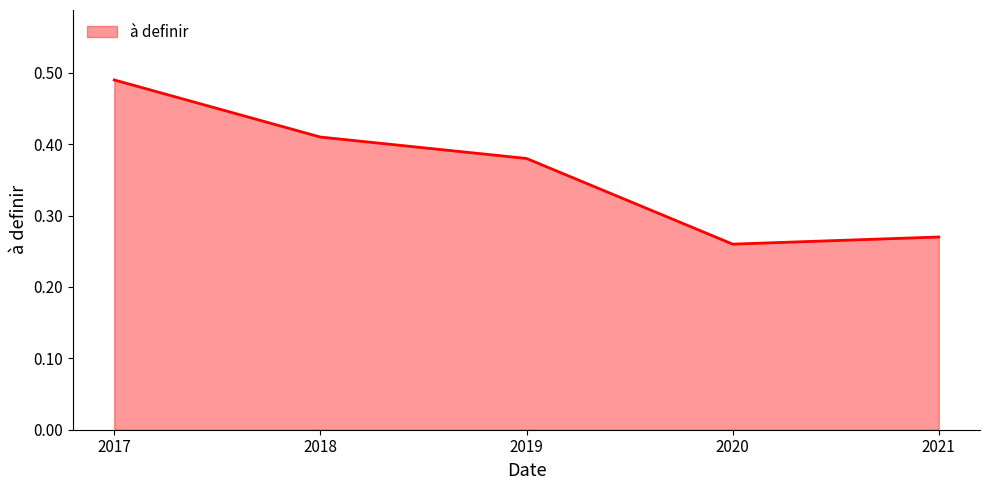

Count the number of data series in this chart.

1